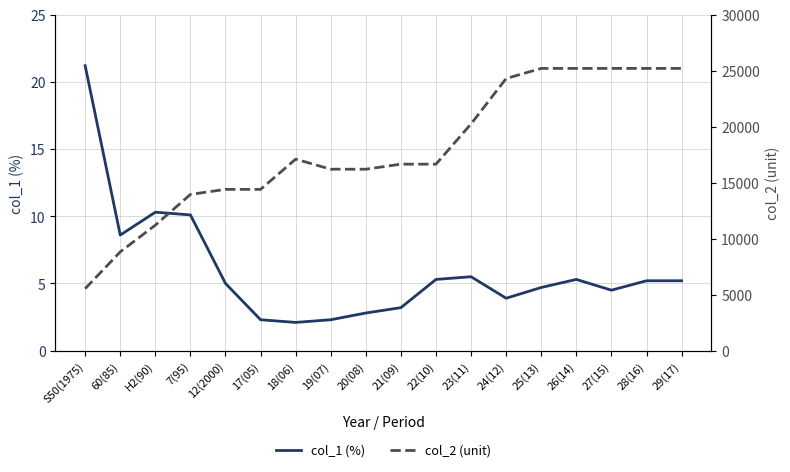

In col_1 (%), how many points are lower than both neighbors (excluding endpoints)?

4